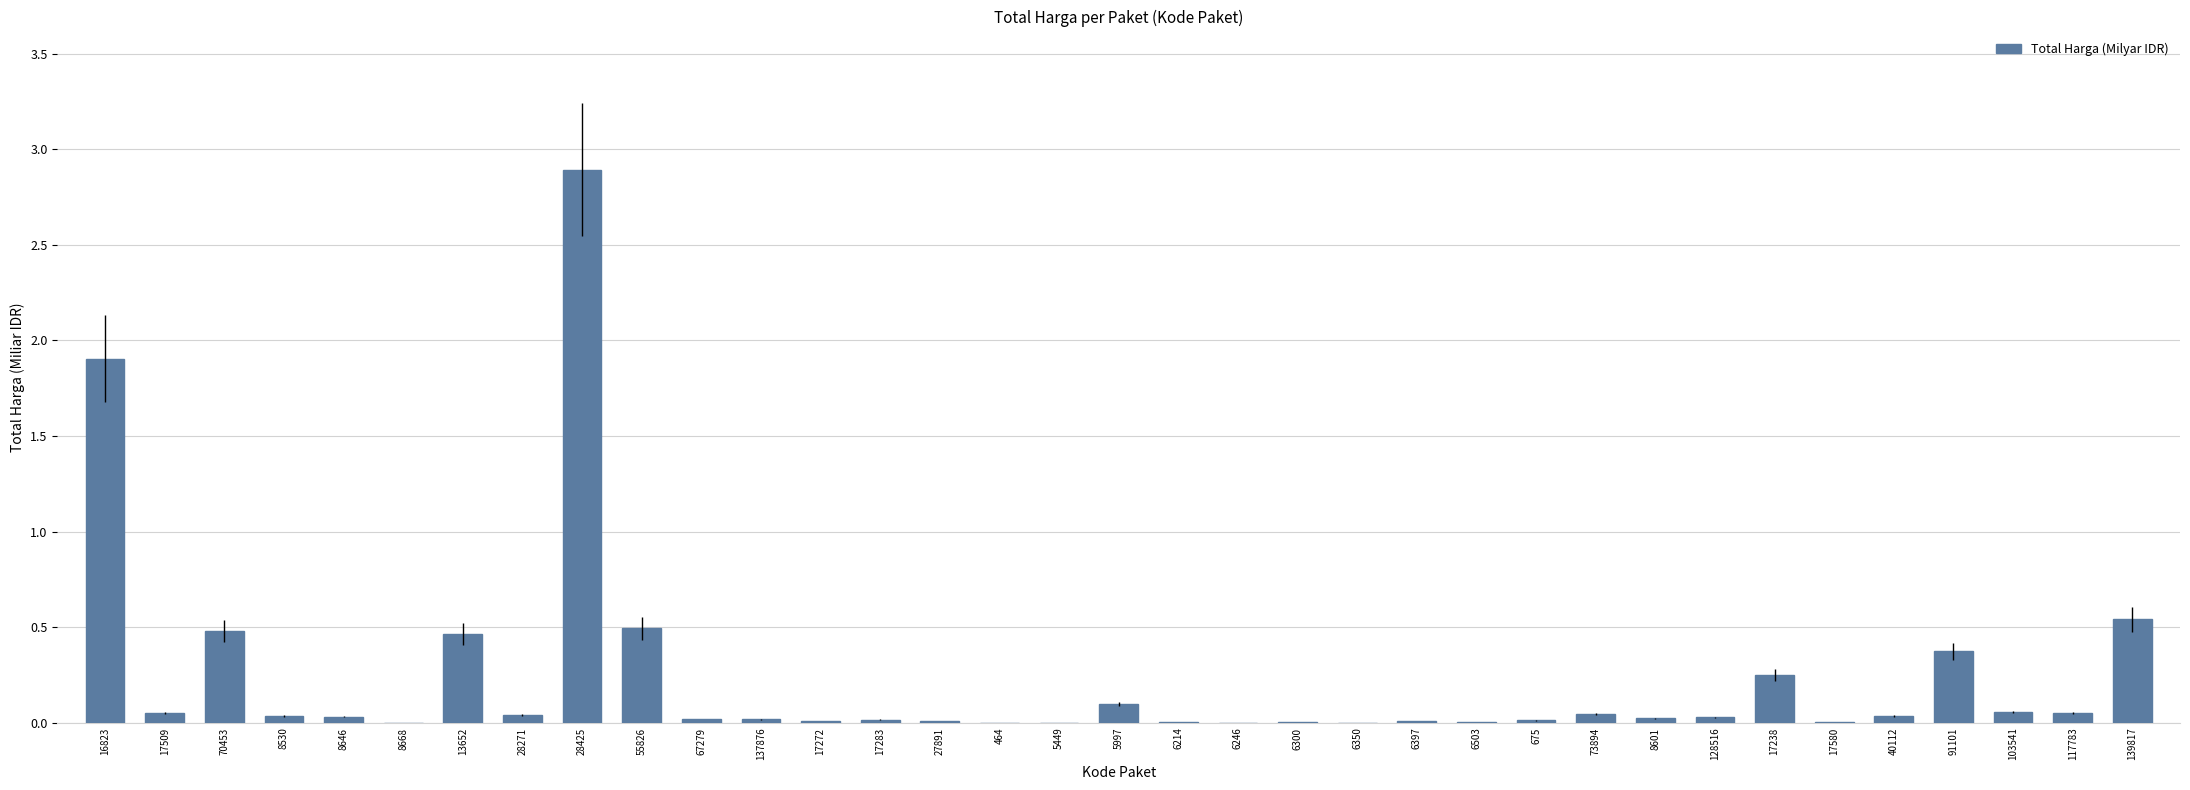

Read the value at 16823.

1.9